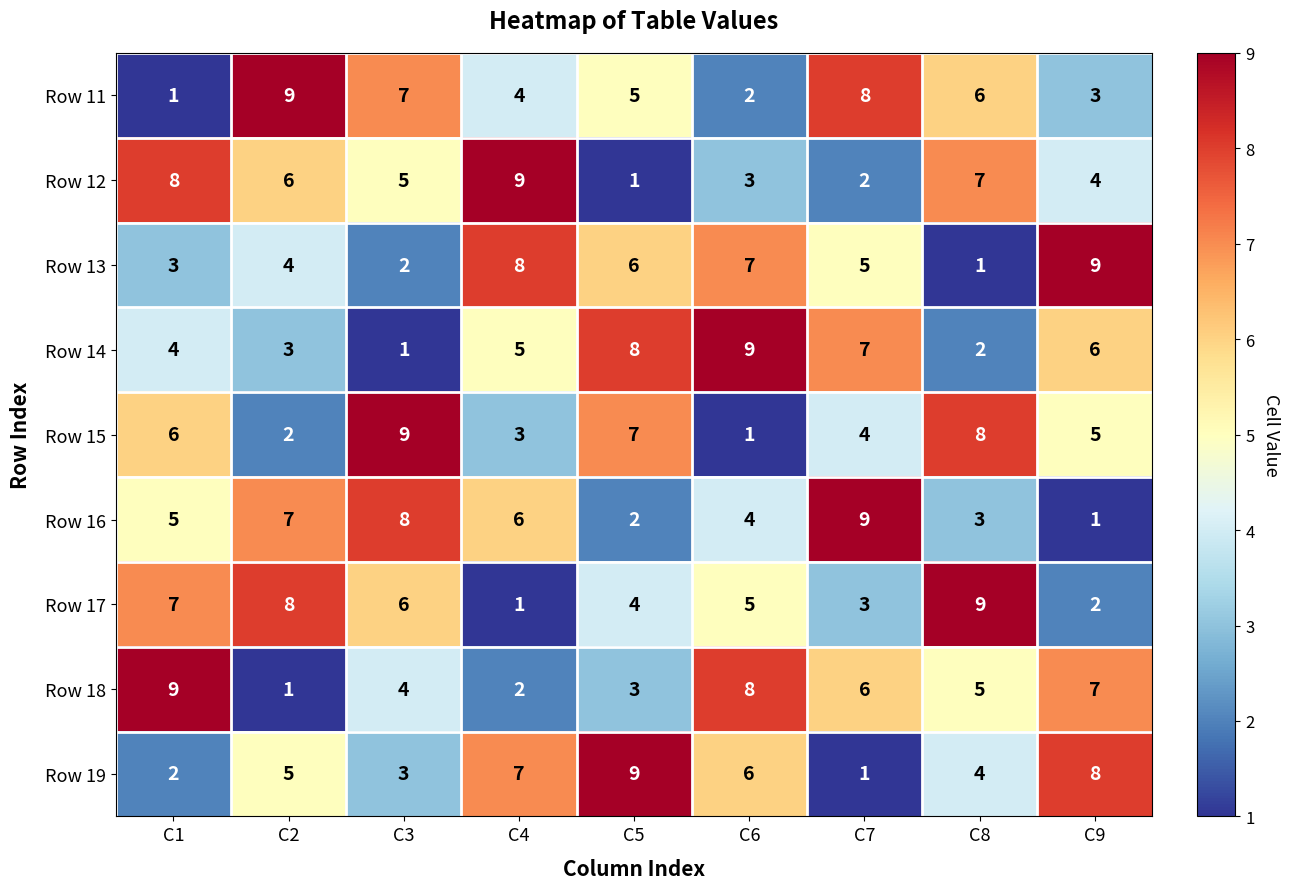

How many data points in Row 15 are less than 5?

4